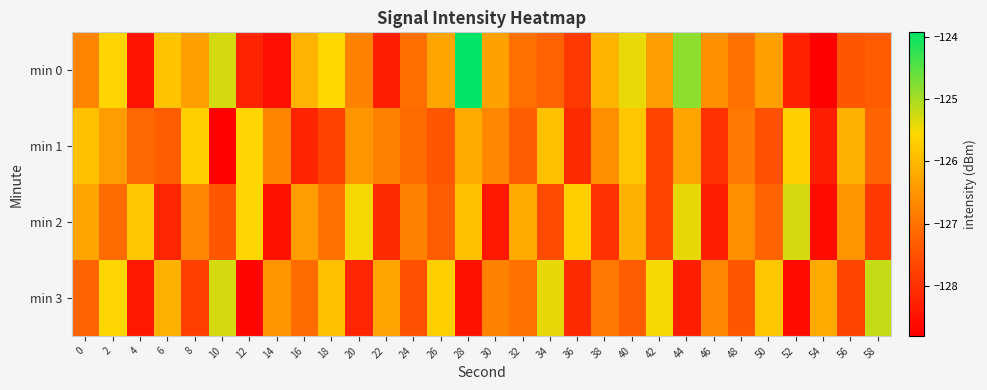

Count the number of data series in this chart.

4